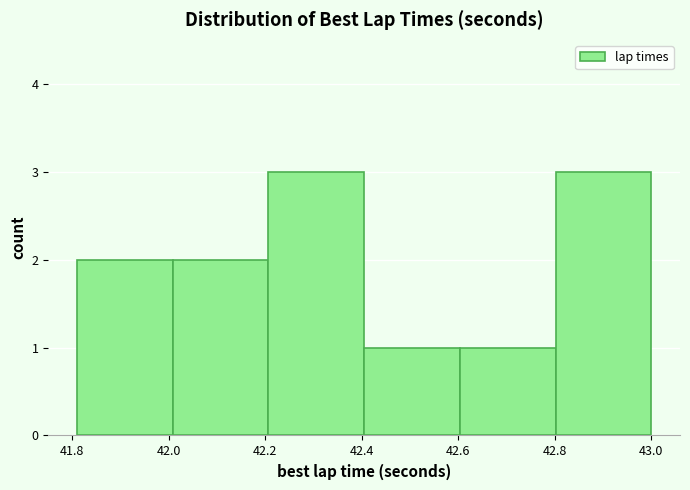

How tall is the bar that spans 41.82 to 42.00 on the x-axis? Neither the bar edges nor the heights are printed on the chart, so give them approximately, as read against the axes.

2